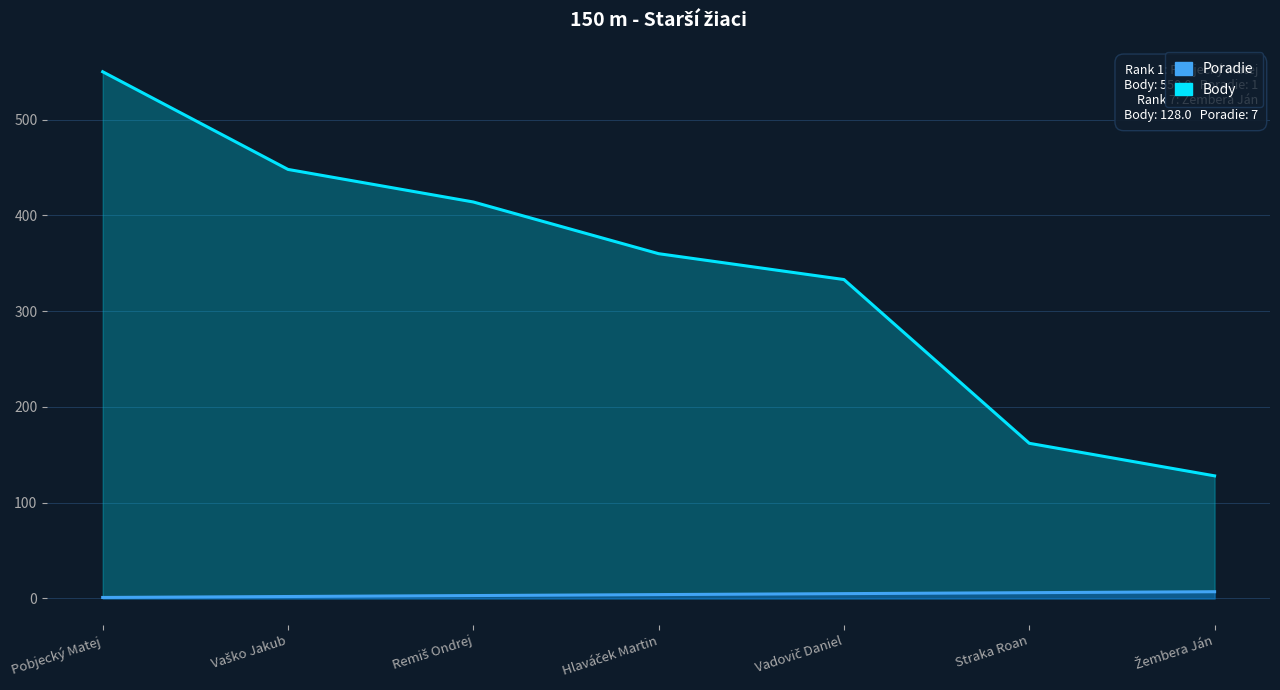

What is the label of the 1st point from the right?

Žembera Ján